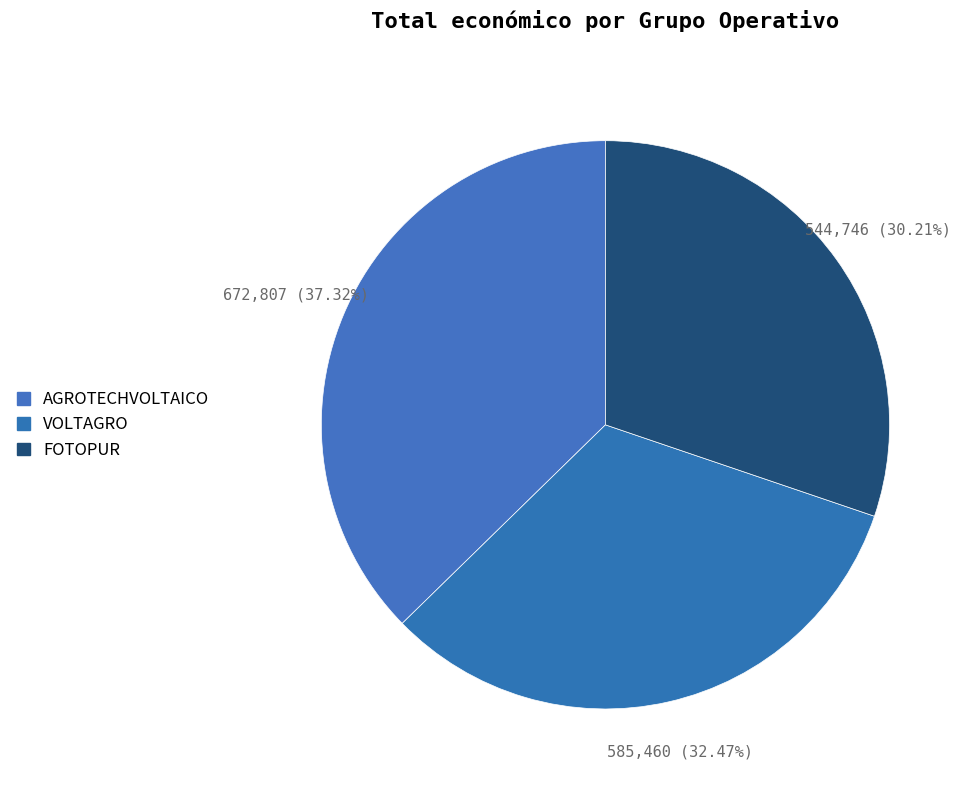

Count the number of slices in the pie.

3